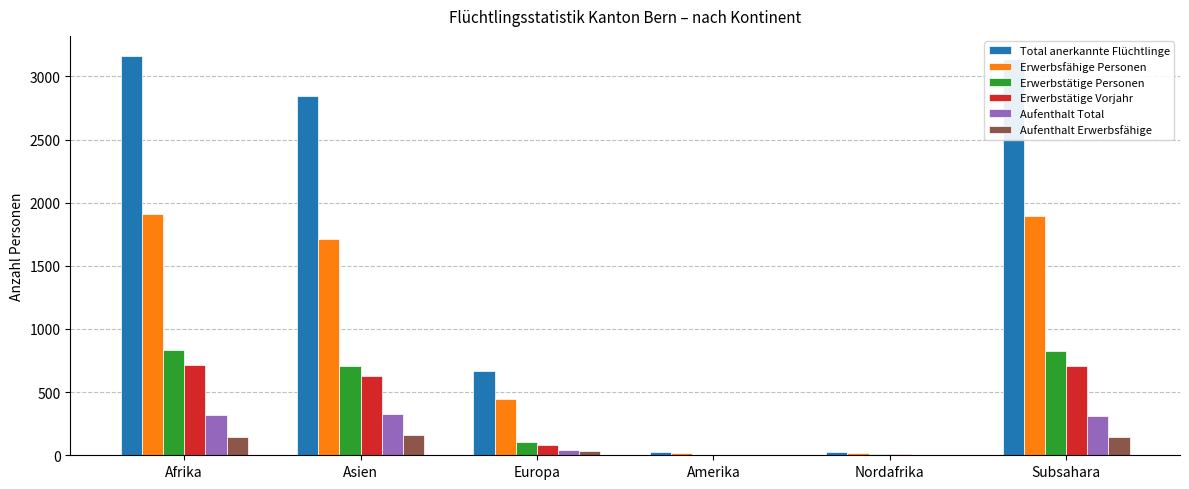

Which series has the widest spread of values?

Total anerkannte Flüchtlinge